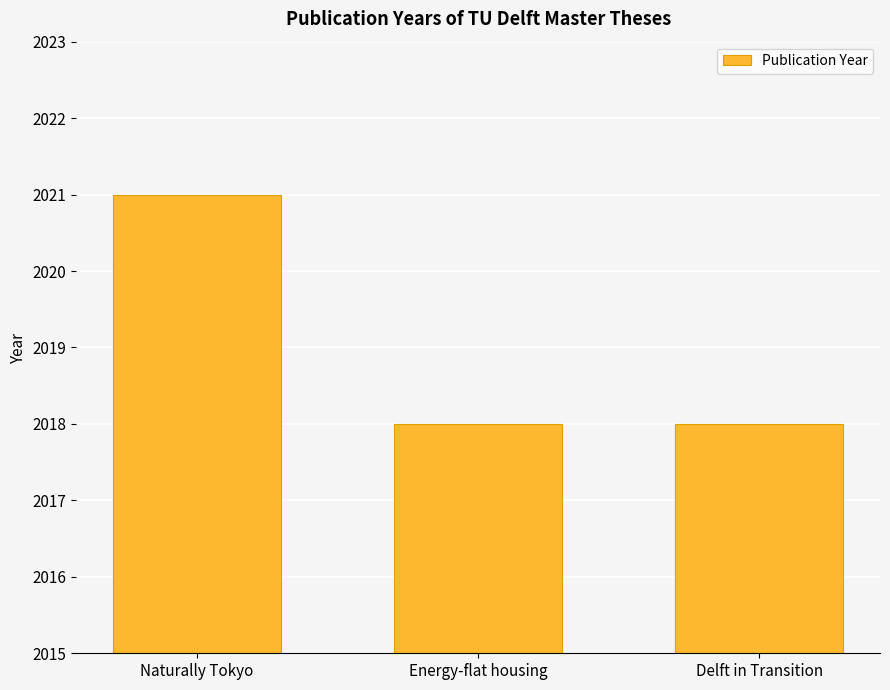

Is it true that the value at Energy-flat housing is 563?

False